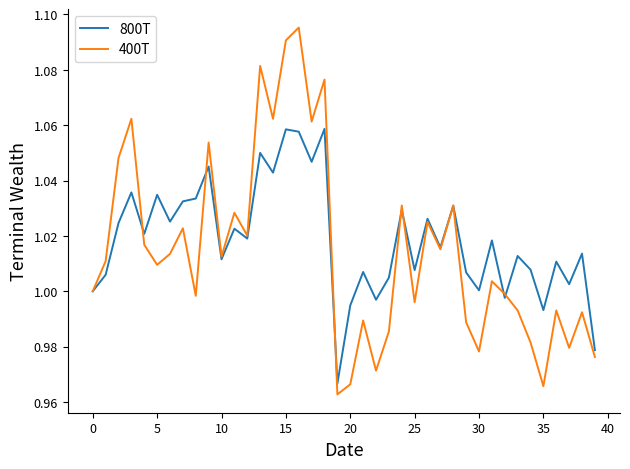

List the series in order of their peak value, highest first.

400T, 800T